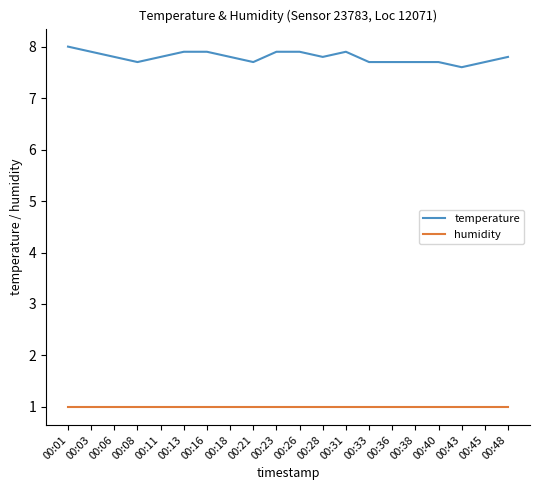

What is the maximum value shown in the chart?

8.0